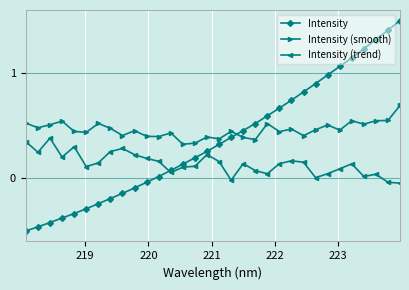

What is the maximum value shown in the chart?

1.5